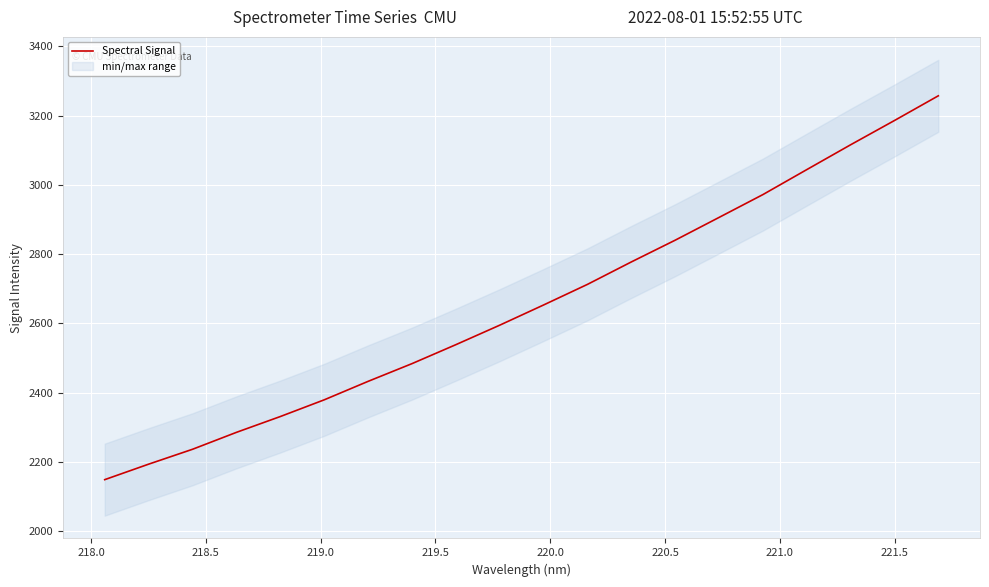

Is it true that the value at 16 is 4643.1?

False